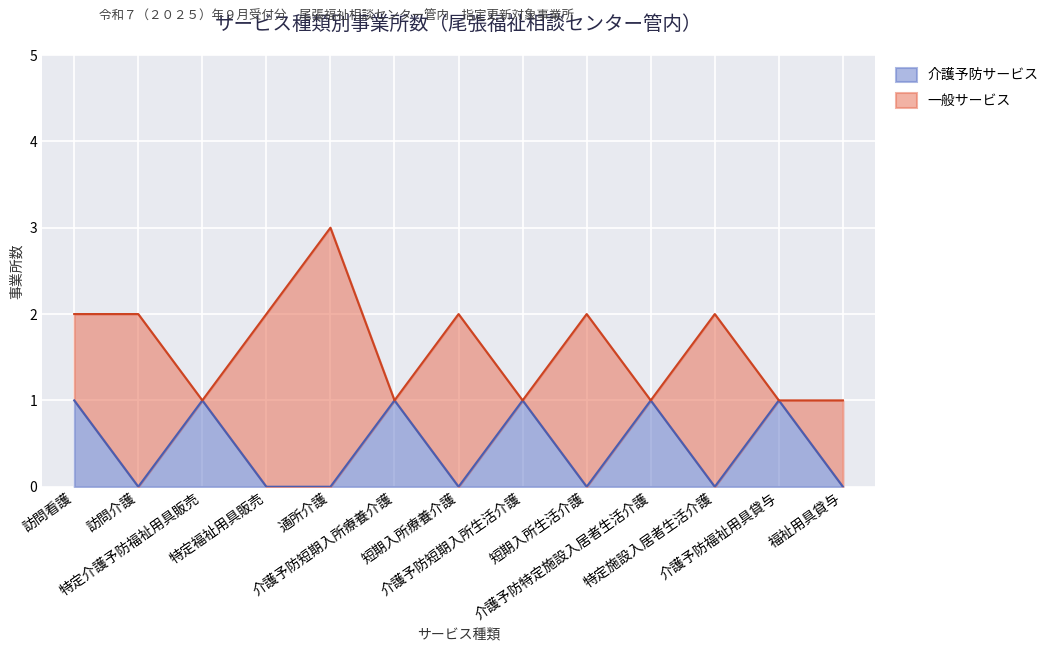

How many interior local valleys (lower than both neighbors) does the data have?

4